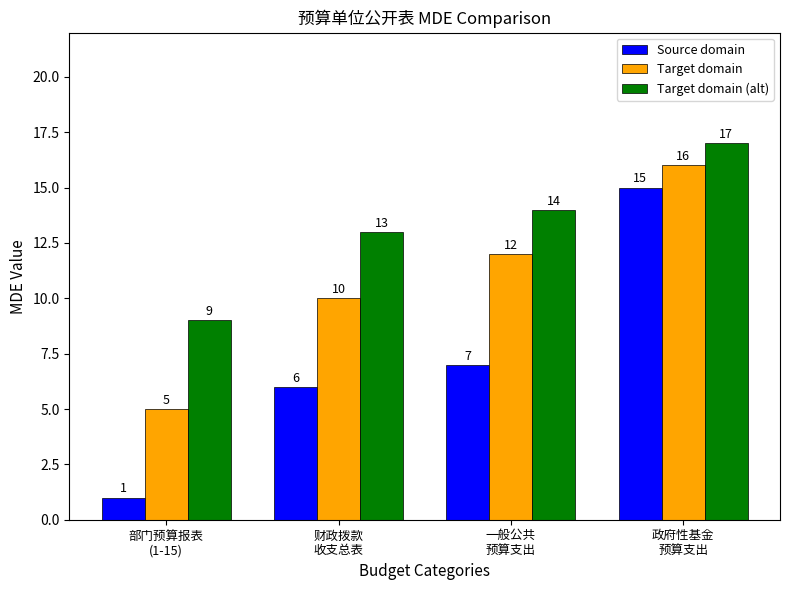

What is the difference between the highest and lowest values at 政府性基金
预算支出?

2